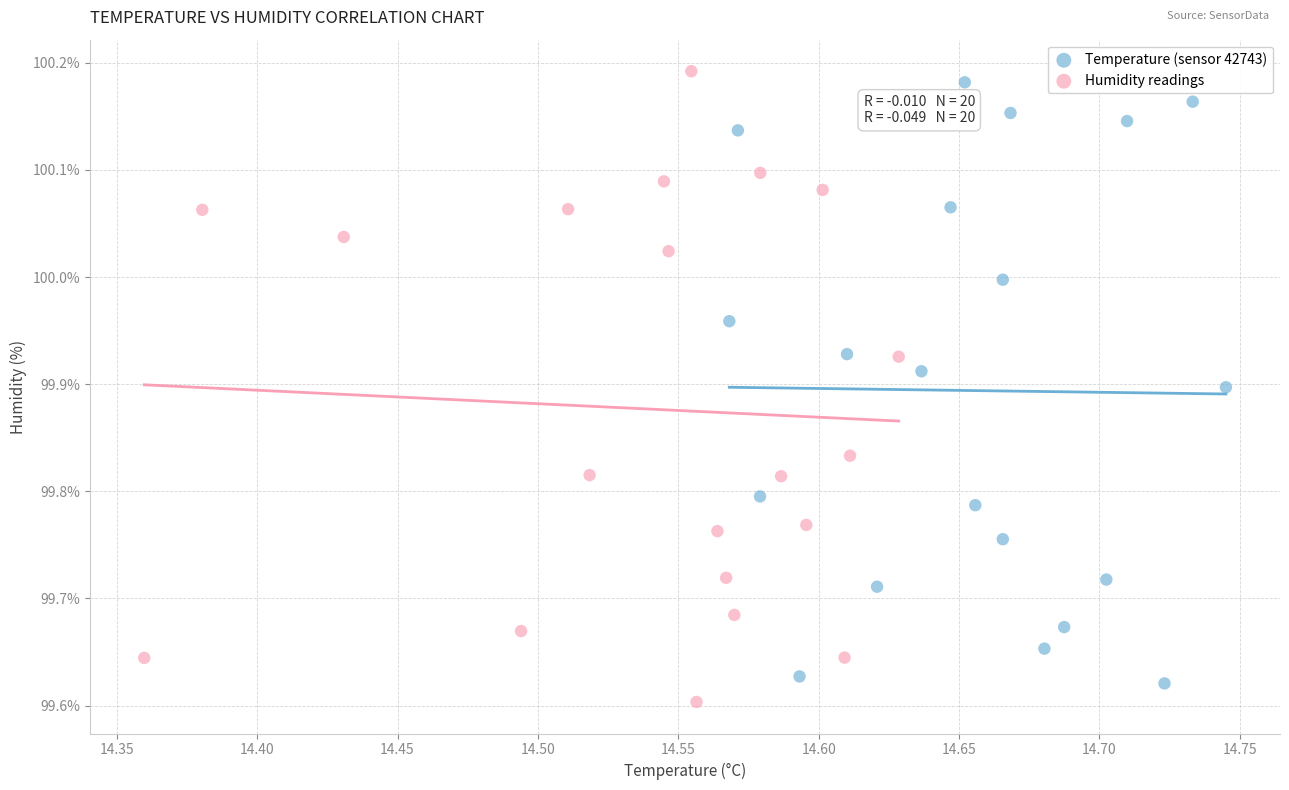

Which series contains the lowest Y value?

Humidity readings